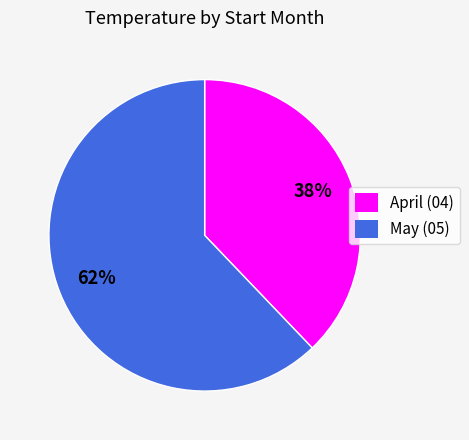

What percentage is the May (05) slice, to the nearest percent?

62%